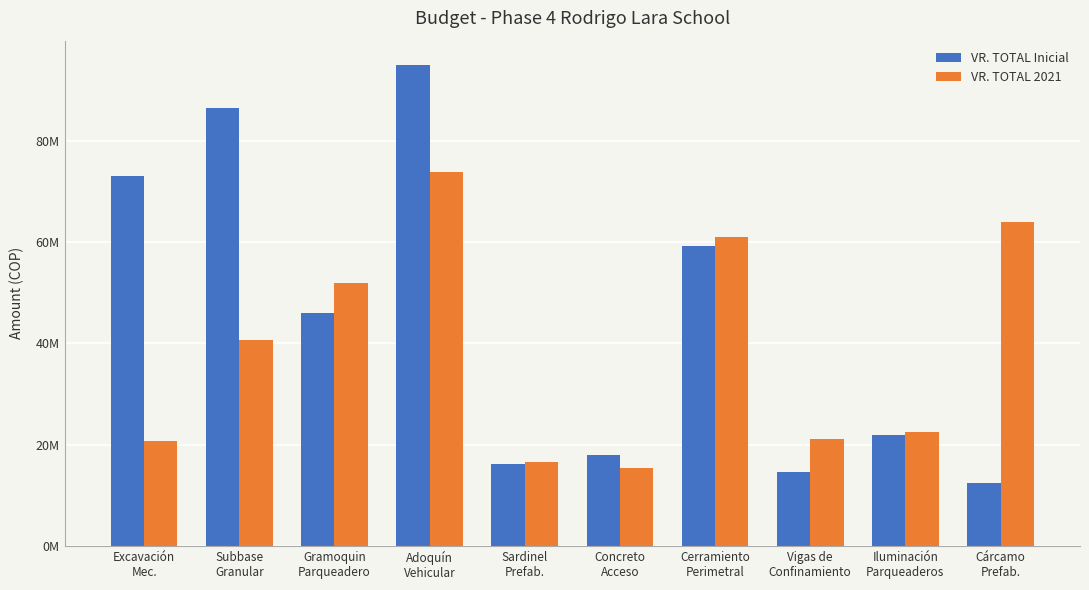

Is the value of VR. TOTAL 2021 at Excavación
Mec. greater than the value of VR. TOTAL Inicial at Iluminación
Parqueaderos?

No